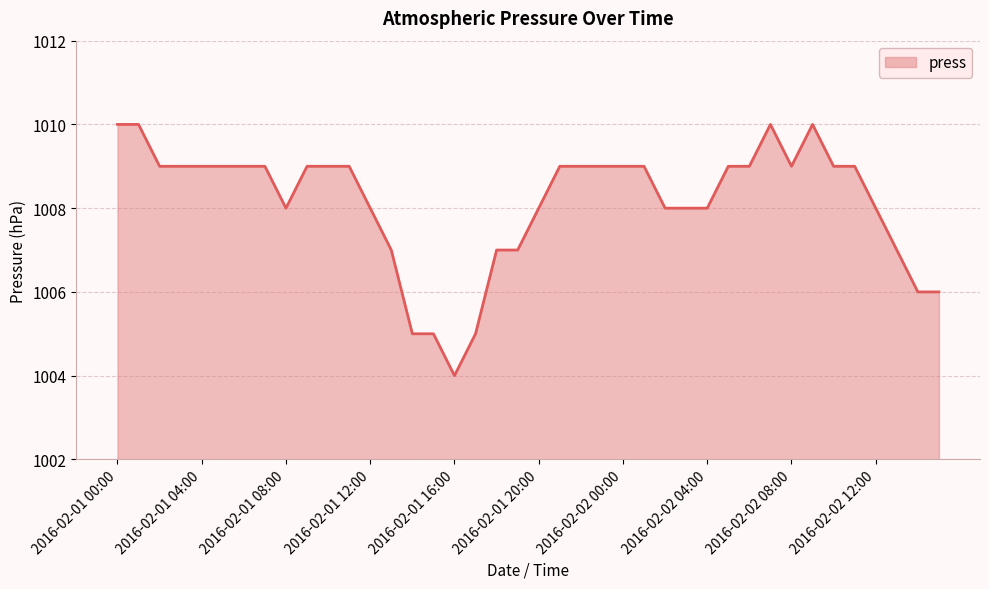

What is the smallest value displayed?

1004